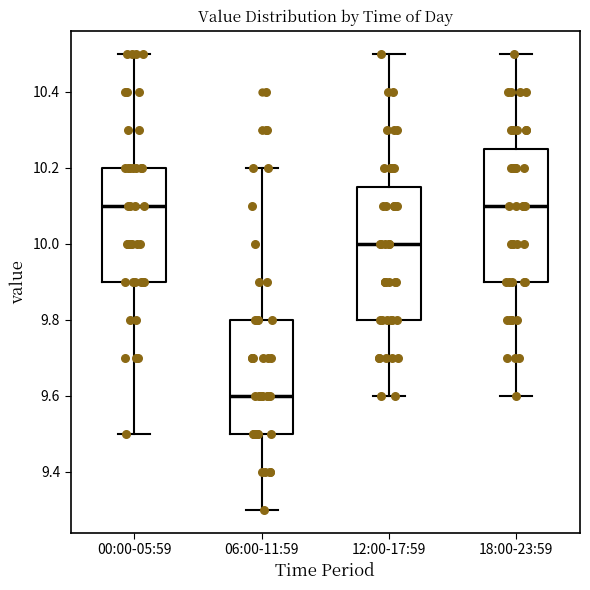

Where is the lower edge of the box for 18:00-23:59 on the y-axis? The values are not printed on the chart, so give them approximately, as read against the axis.

9.90